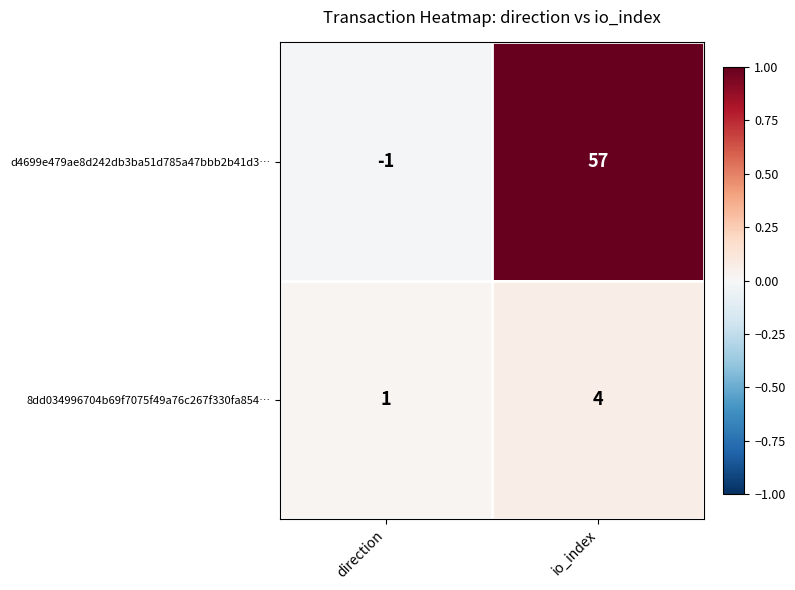

Reading left to right, list all the values displayed in this chart.

d4699e479ae8d242db3ba51d785a47bbb2b41d3…: -1	57
8dd034996704b69f7075f49a76c267f330fa854…: 1	4